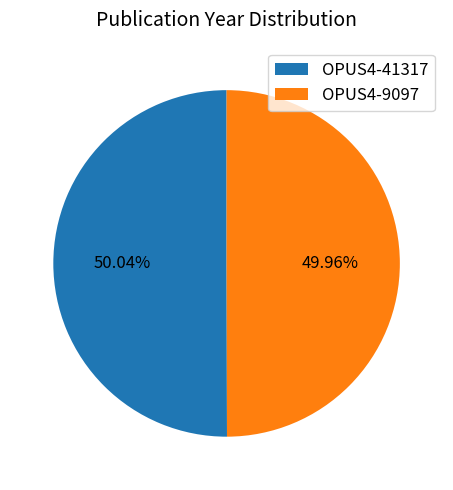

Does any single category account for the majority?

Yes